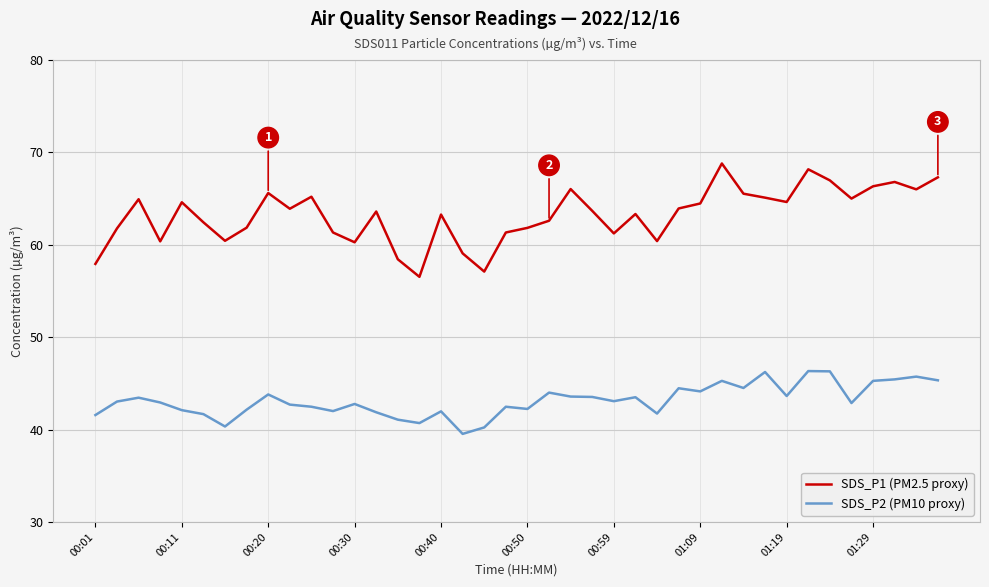

Which series has the largest total across all categories?

SDS_P1 (PM2.5 proxy)